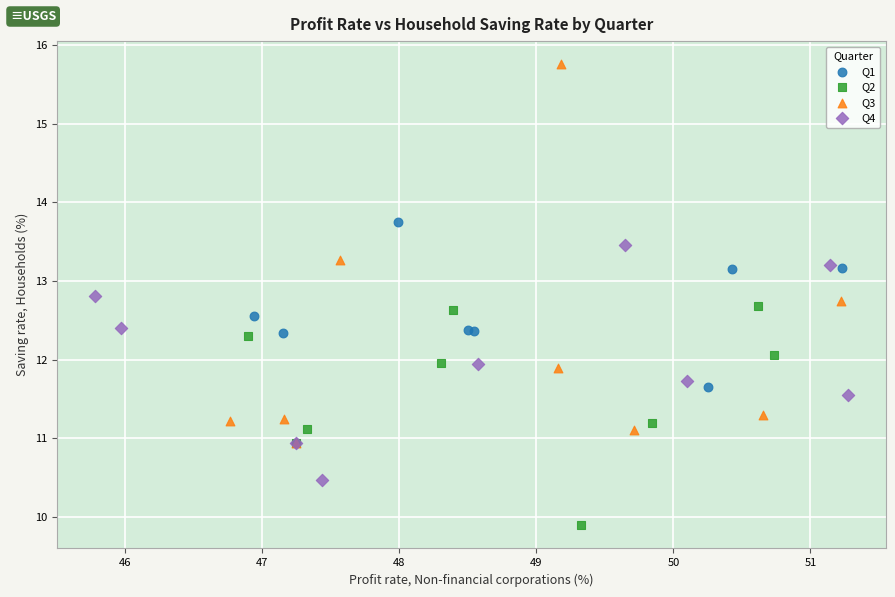

What are all the series names shown in the legend?

Q1, Q2, Q3, Q4